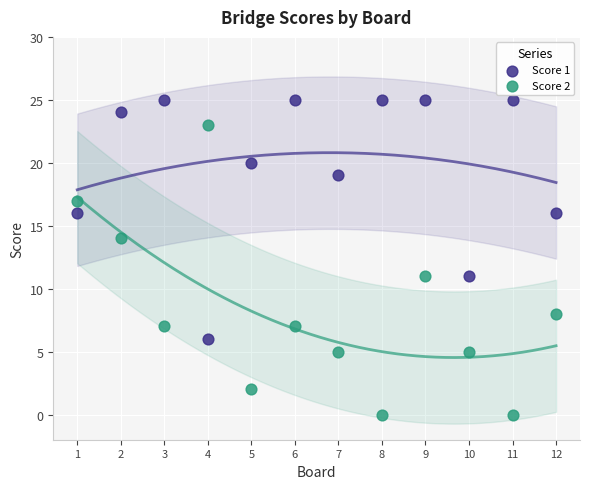

Across all data points, what is the range of X values (max minus min)?

11